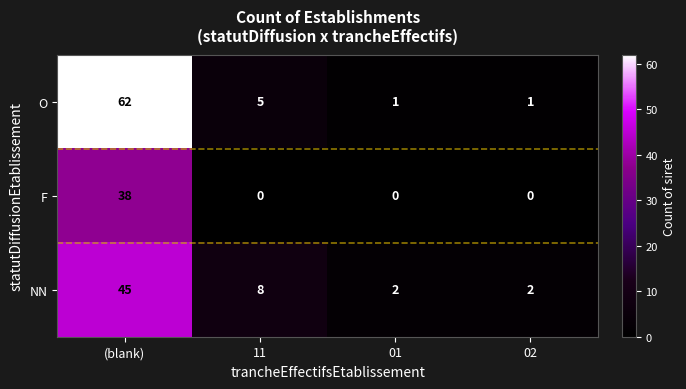

What is the sum of all F values?

38